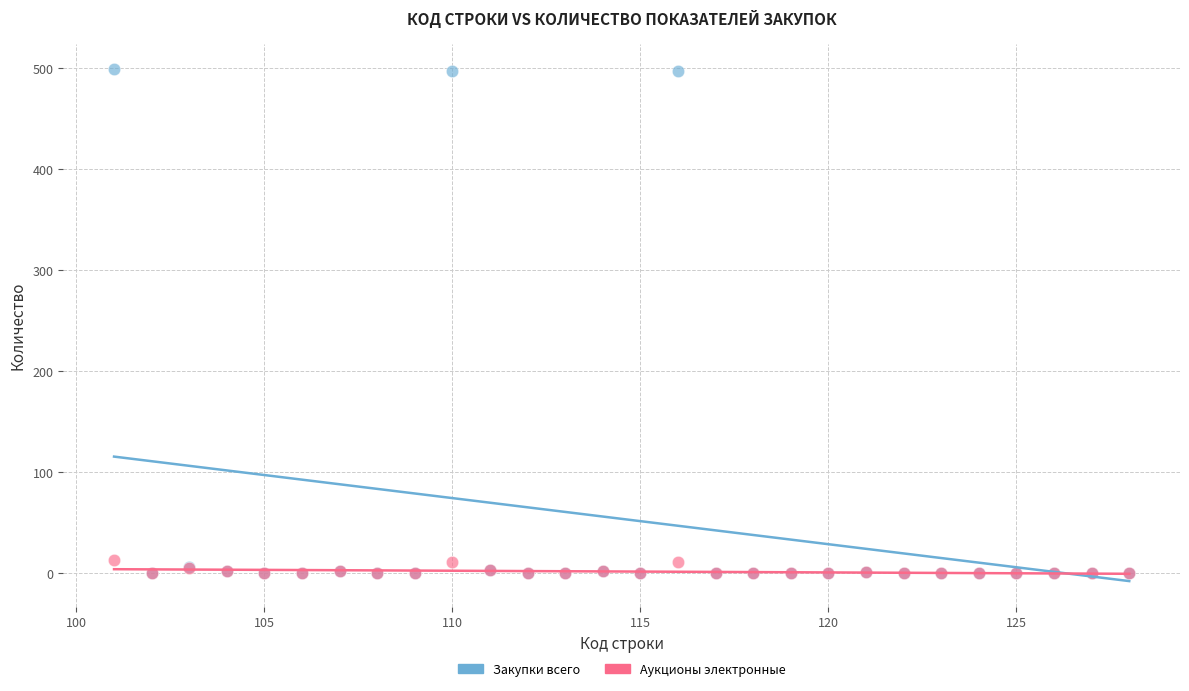

Which series contains the highest Y value?

Закупки всего